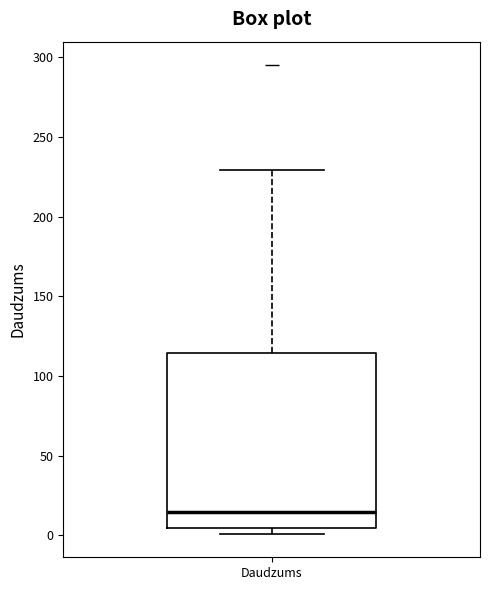

Transcribe this box plot: give where the median line is, the range the box spans, and where the two whiskers end, as read against the y-axis. The values are not printed on the chart, so give them approximately, as read against the axis.

median 15, box 5 to 115, whiskers 0 to 230